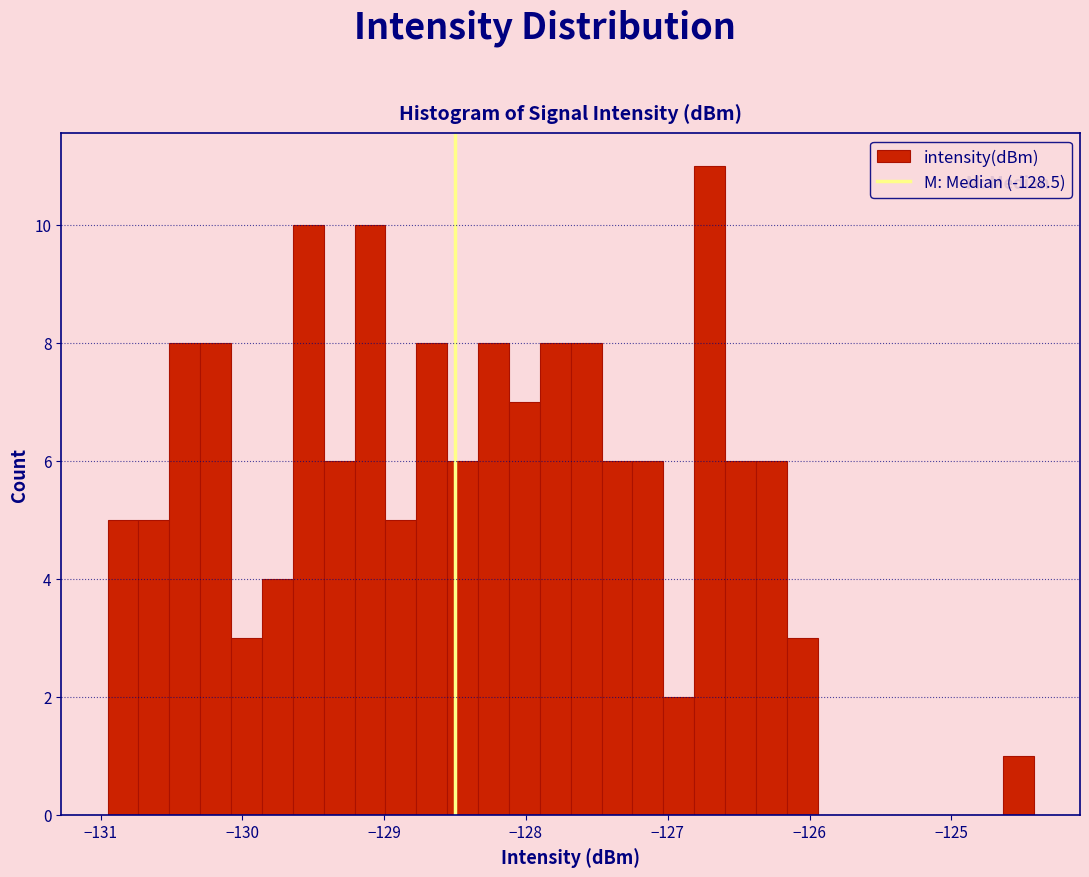

Around what value on the x-axis is the tallest bar? Give the approximate position of its centre, as read against the axis.

-126.7